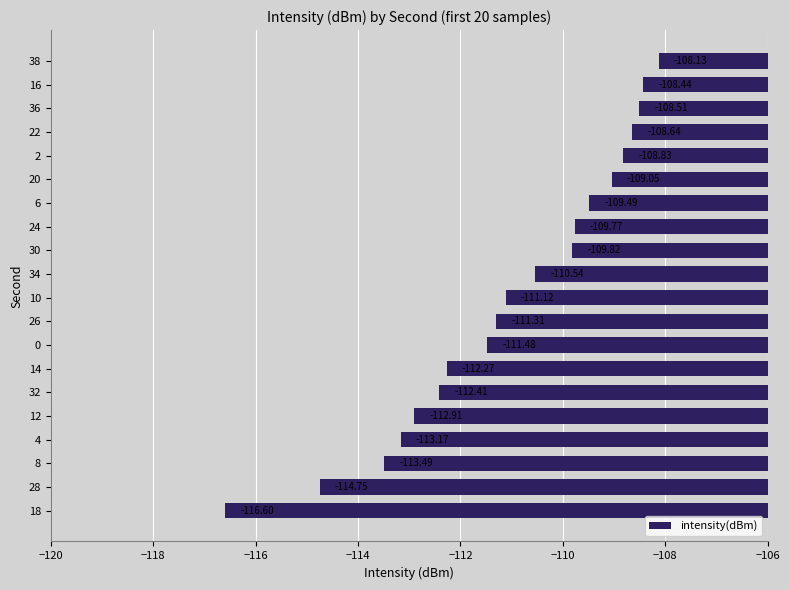

What is the change in value from 28 to 22?

+6.1